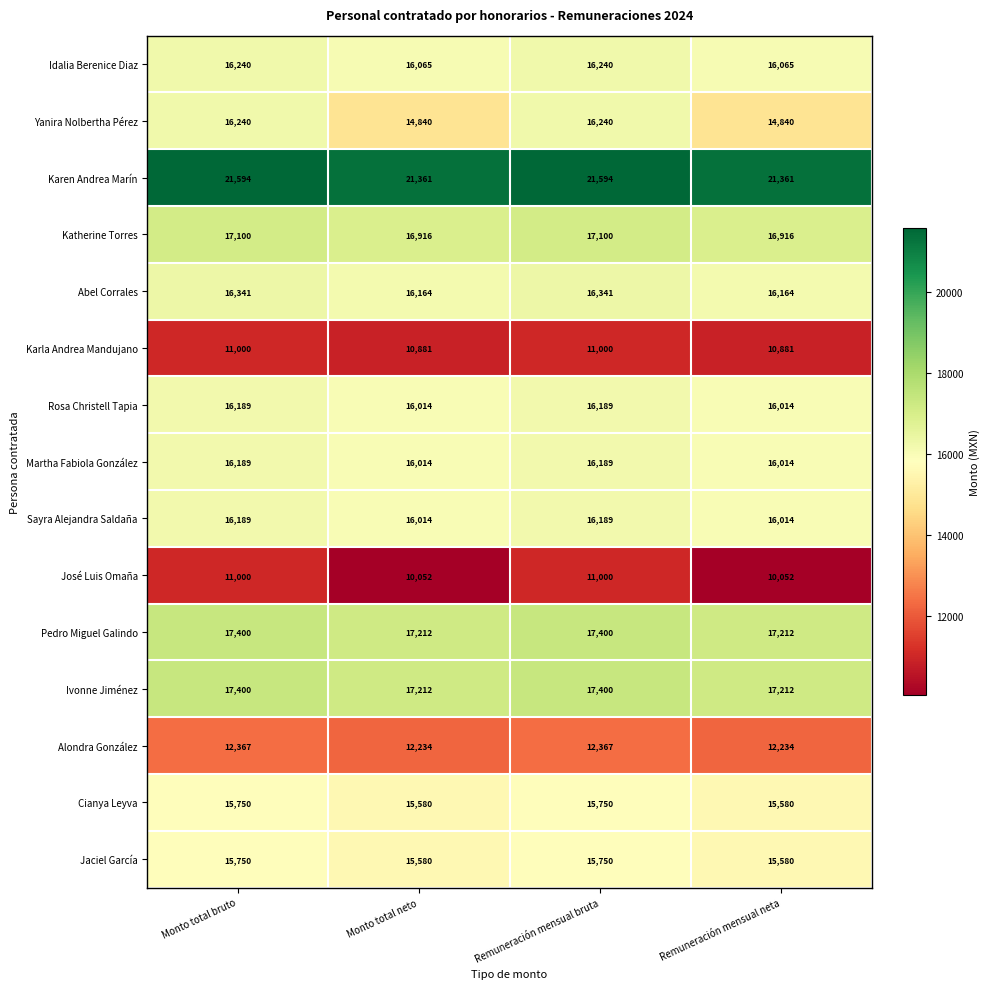

What is the approximate value of Martha Fabiola González at Monto total neto, to the nearest 5?

16015